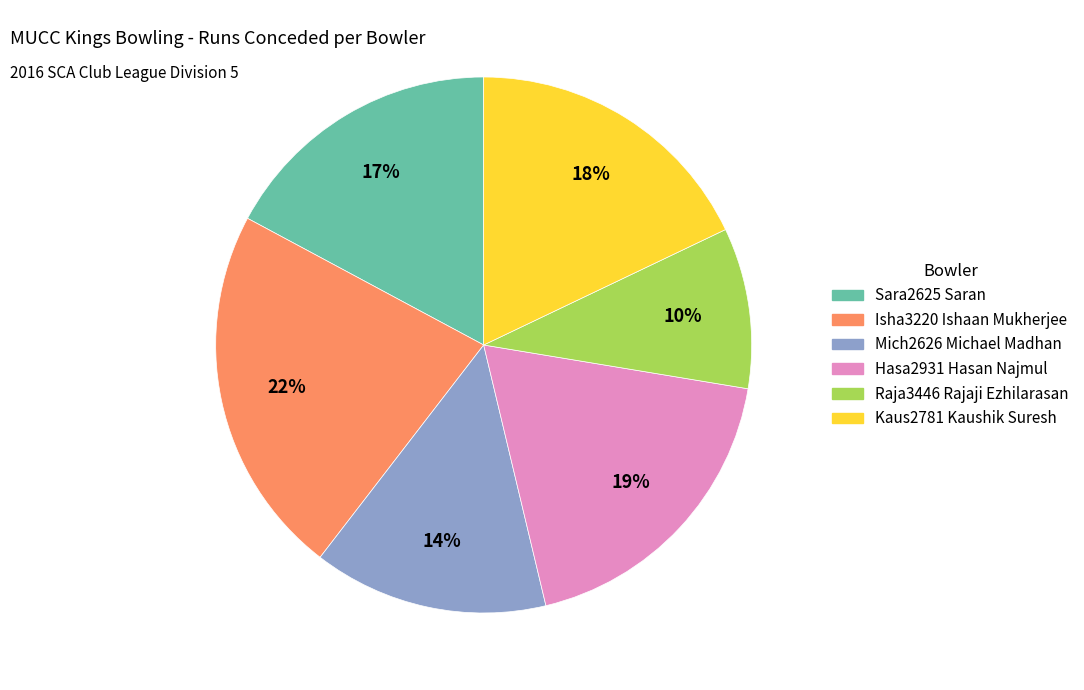

Which slice is the largest?

Isha3220 Ishaan Mukherjee